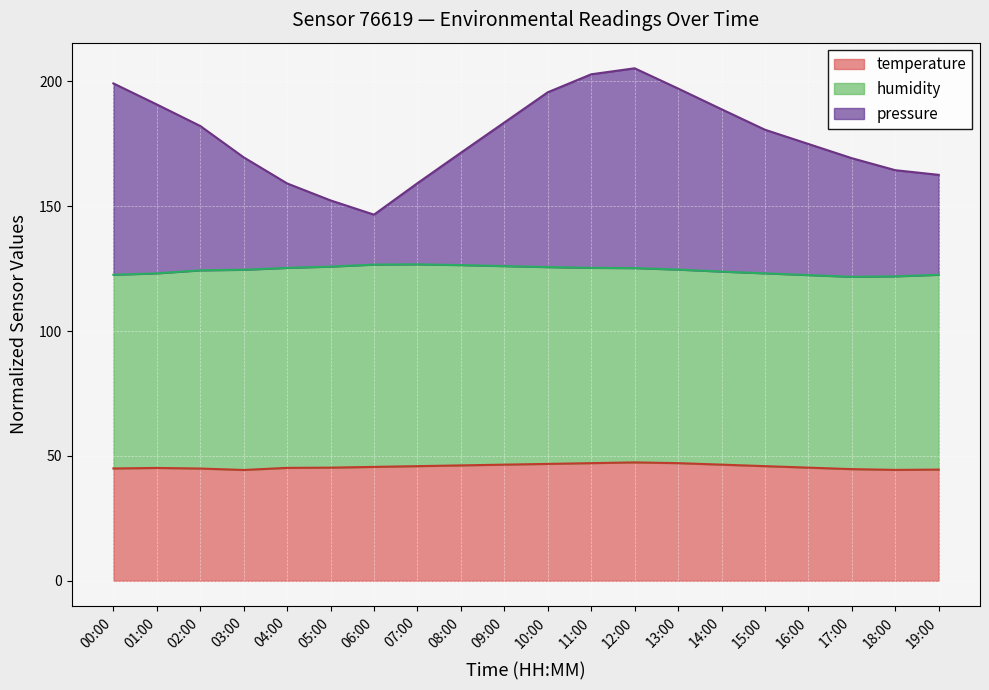

At which category does temperature reach its first local valley?

03:00